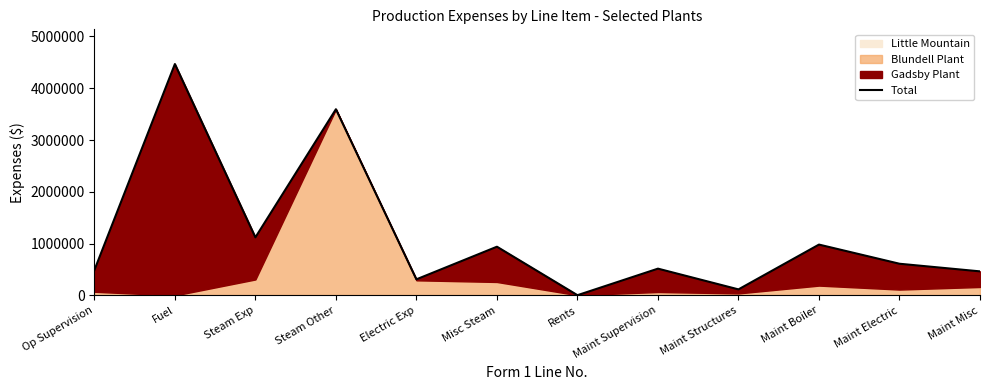

True or false: the data shows 1121277 at Steam Exp.

True